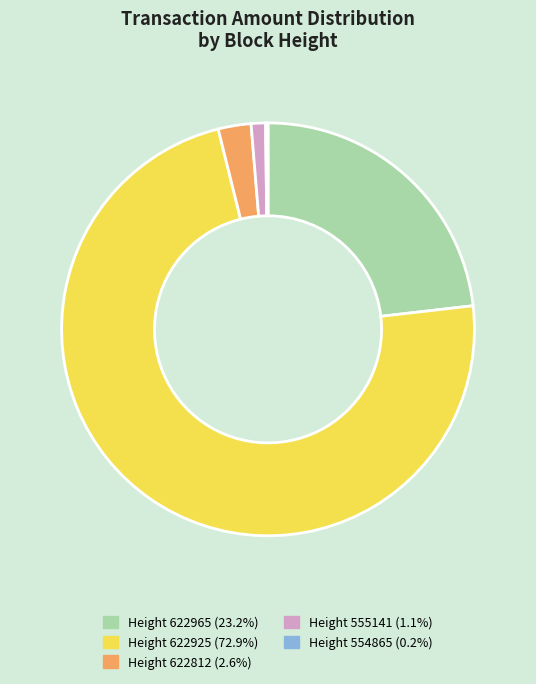

Does Height 555141 (1.1%) represent more than half of the total?

No